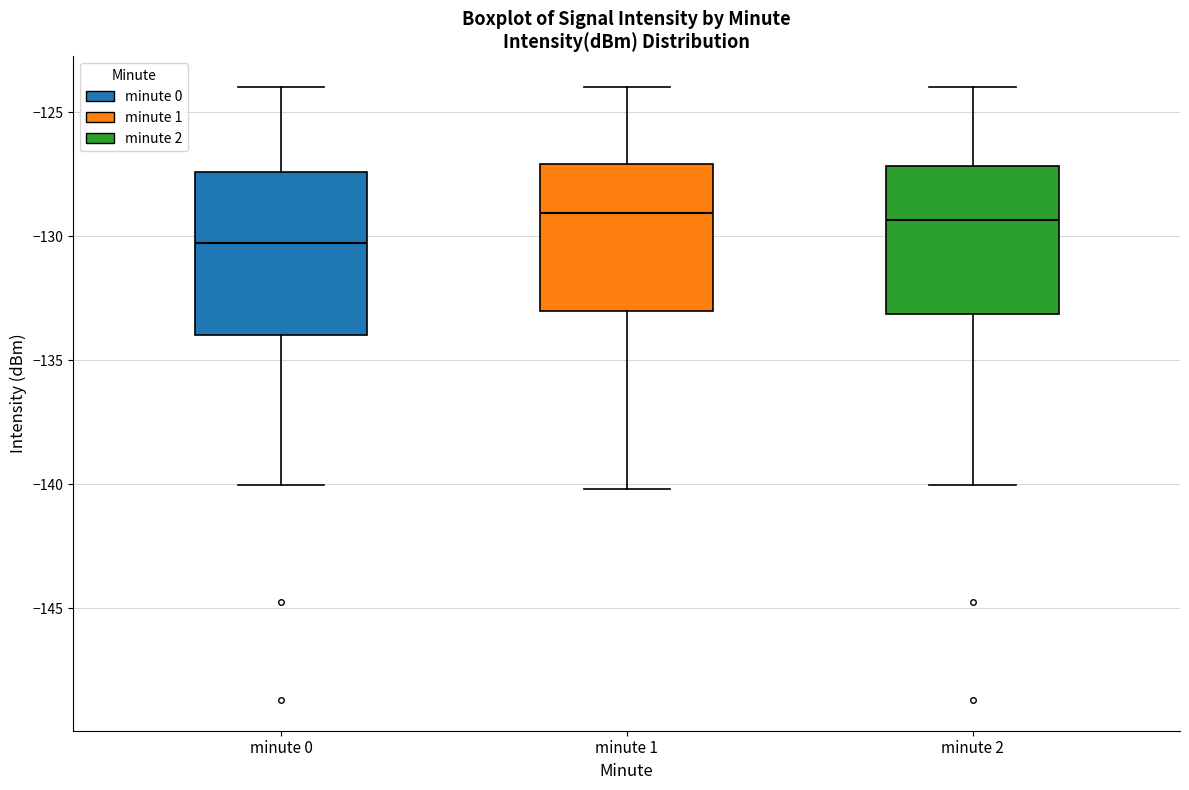

Reading left to right, transcribe this box plot: for each box, give where its median line is, the range the box spans, and where its two whiskers end, as read against the y-axis. The values are not printed on the chart, so give them approximately, as read against the axis.

minute 0: median -130.5, box -134.0 to -127.5, whiskers -140.0 to -124.0
minute 1: median -129.0, box -133.0 to -127.0, whiskers -140.0 to -124.0
minute 2: median -129.5, box -133.0 to -127.0, whiskers -140.0 to -124.0